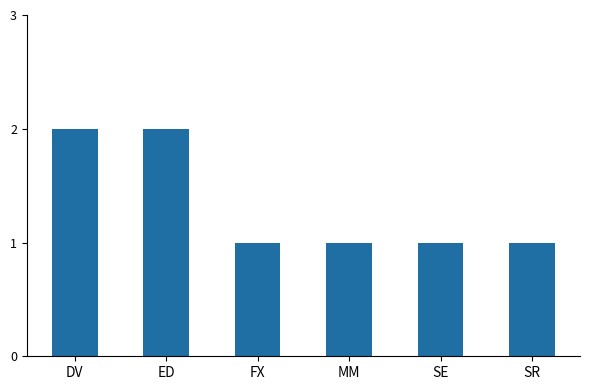

What is the sum of all values?

8